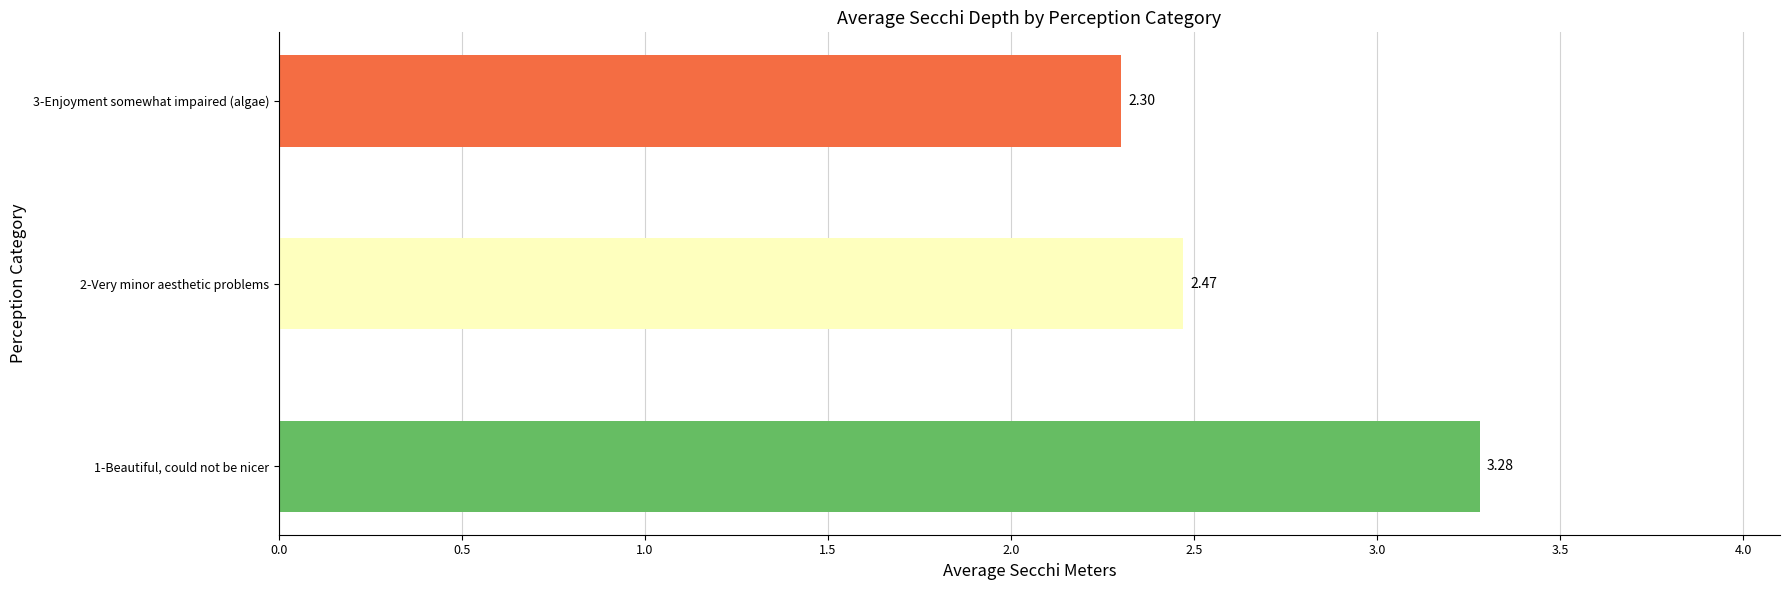

What is the minimum value shown in the chart?

2.3